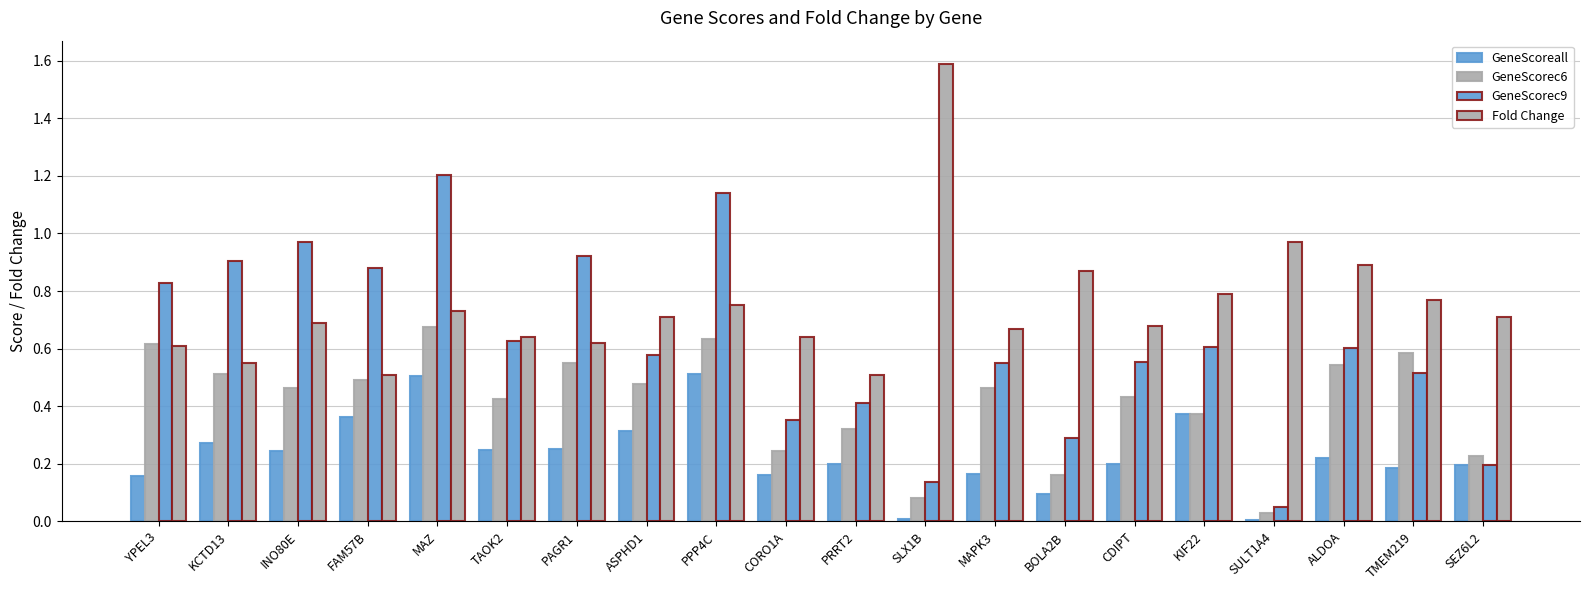

At which label does GeneScoreall reach its peak?

PPP4C